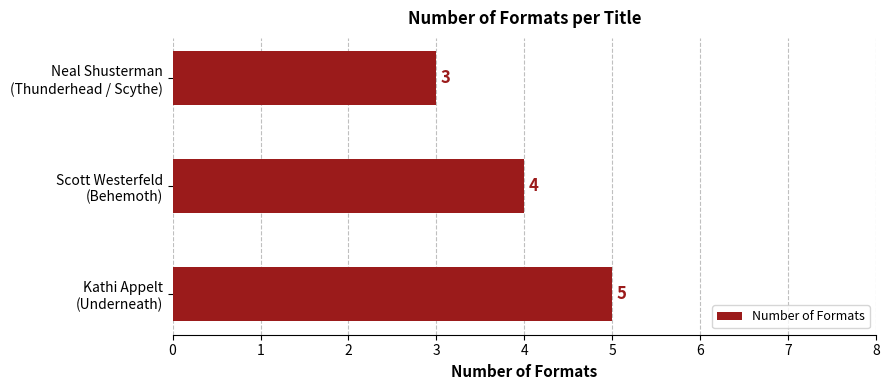

What is the greatest value displayed?

5